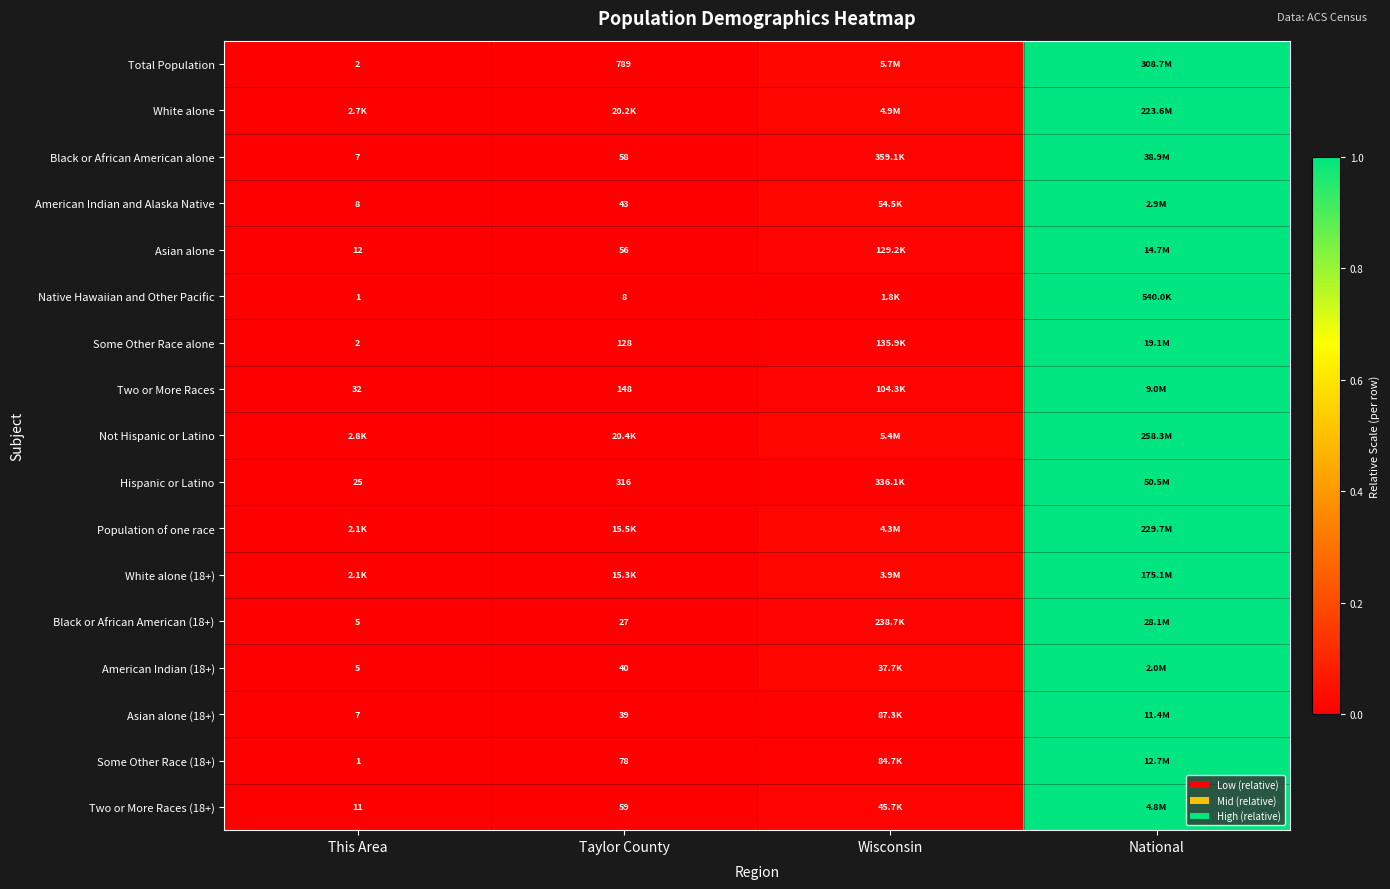

Is the value of Some Other Race (18+) at Taylor County greater than the value of Total Population at Taylor County?

No